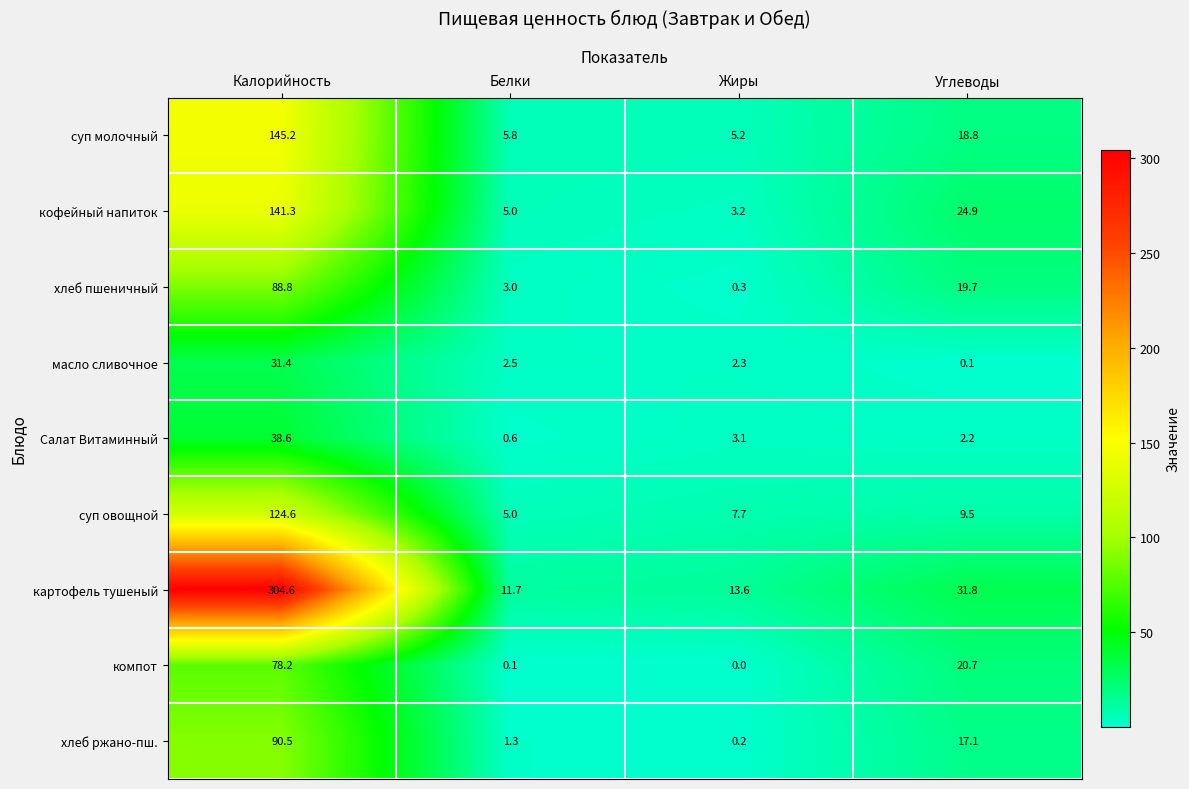

Which series has the largest total across all categories?

картофель тушеный